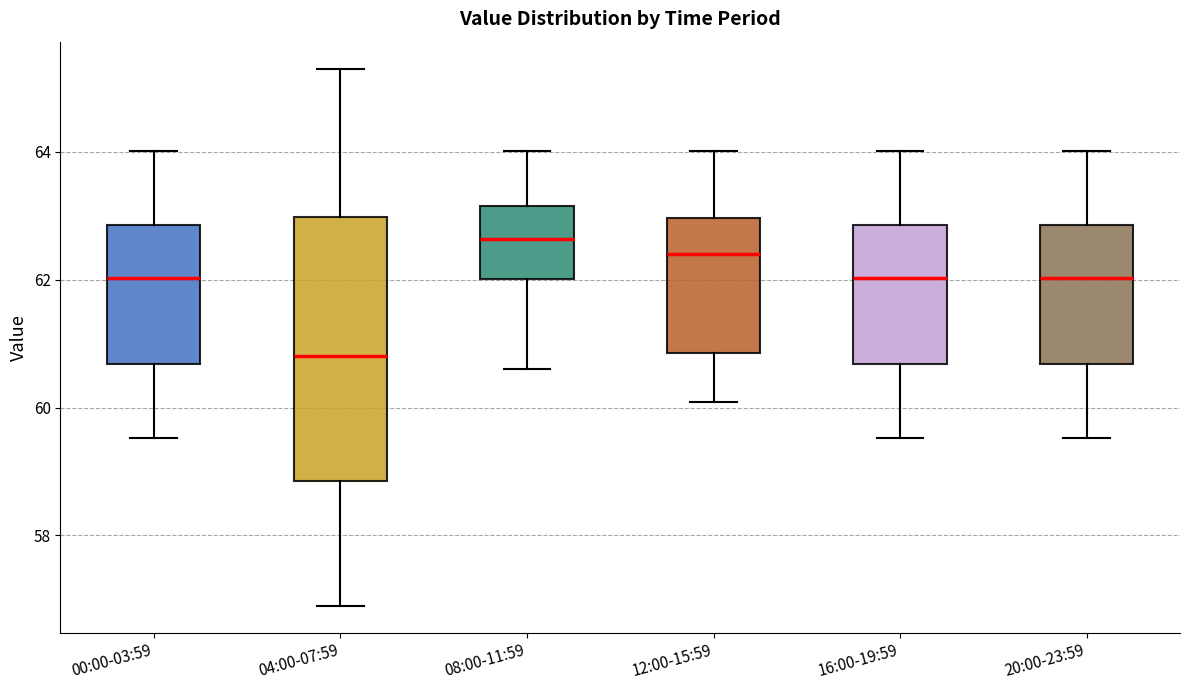

Reading left to right, transcribe this box plot: for each box, give where its median line is, the range the box spans, and where its two whiskers end, as read against the y-axis. The values are not printed on the chart, so give them approximately, as read against the axis.

00:00-03:59: median 62.0, box 60.6 to 62.8, whiskers 59.6 to 64.0
04:00-07:59: median 60.8, box 58.8 to 63.0, whiskers 57.0 to 65.4
08:00-11:59: median 62.6, box 62.0 to 63.2, whiskers 60.6 to 64.0
12:00-15:59: median 62.4, box 60.8 to 63.0, whiskers 60.0 to 64.0
16:00-19:59: median 62.0, box 60.6 to 62.8, whiskers 59.6 to 64.0
20:00-23:59: median 62.0, box 60.6 to 62.8, whiskers 59.6 to 64.0